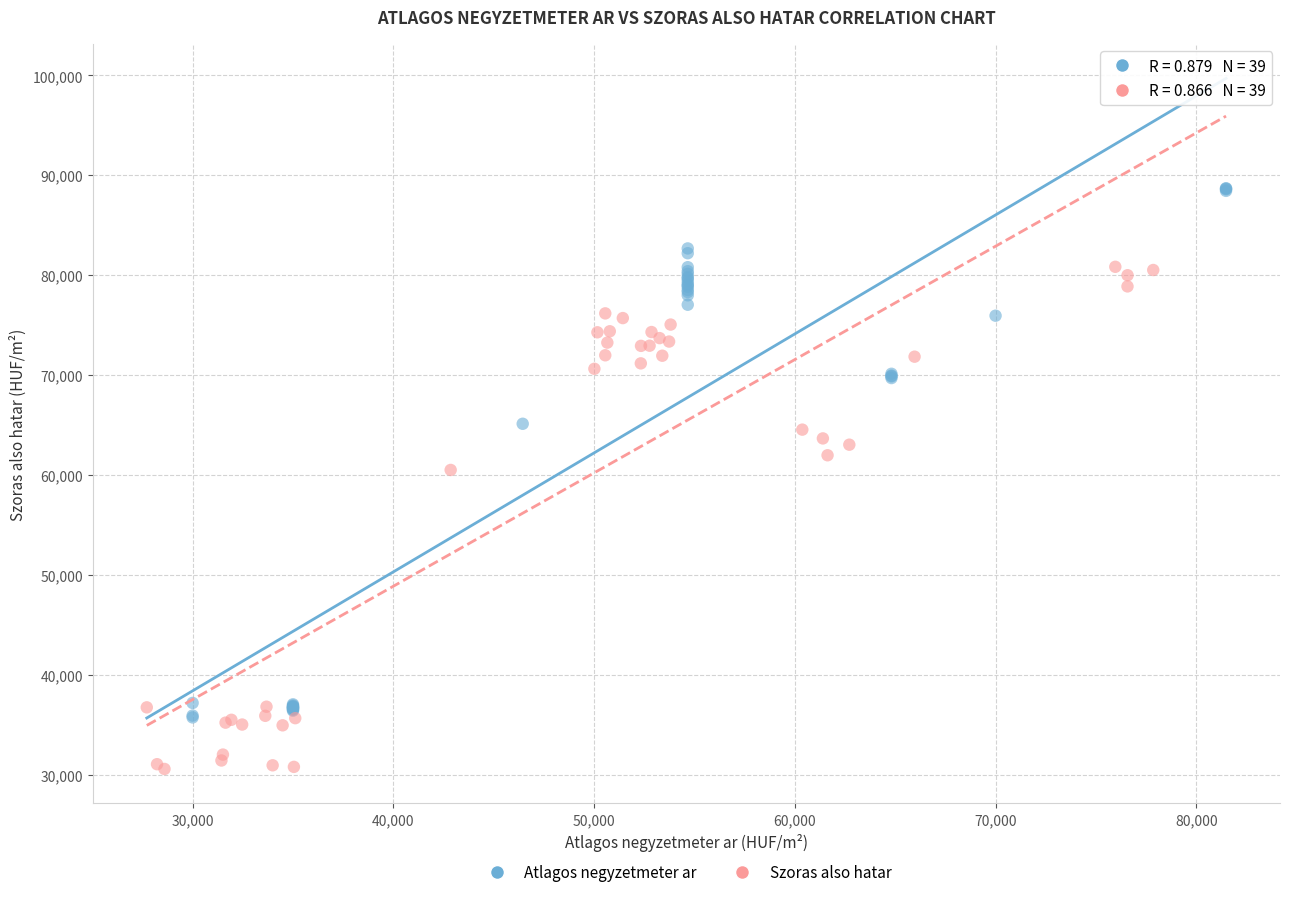

Which series has the widest spread of Y values?

Atlagos negyzetmeter ar